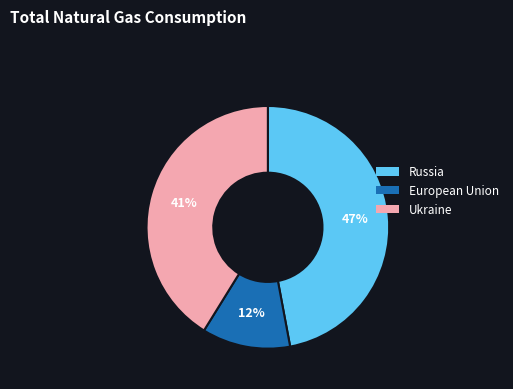

To the nearest percent, what is the difference between the largest and smallest slice percentages?

35%